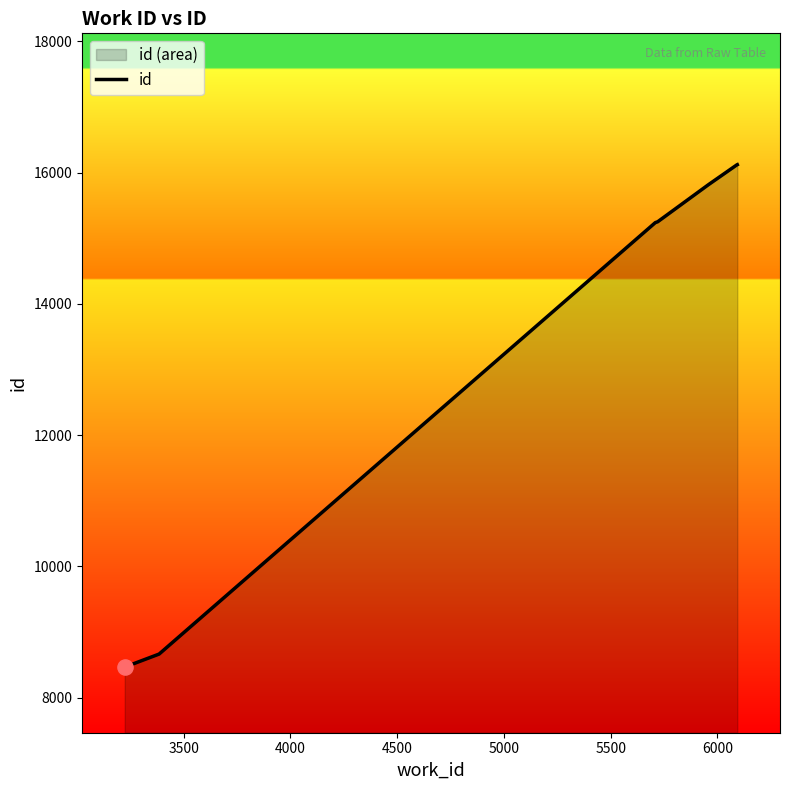

What is the greatest value displayed?

16120